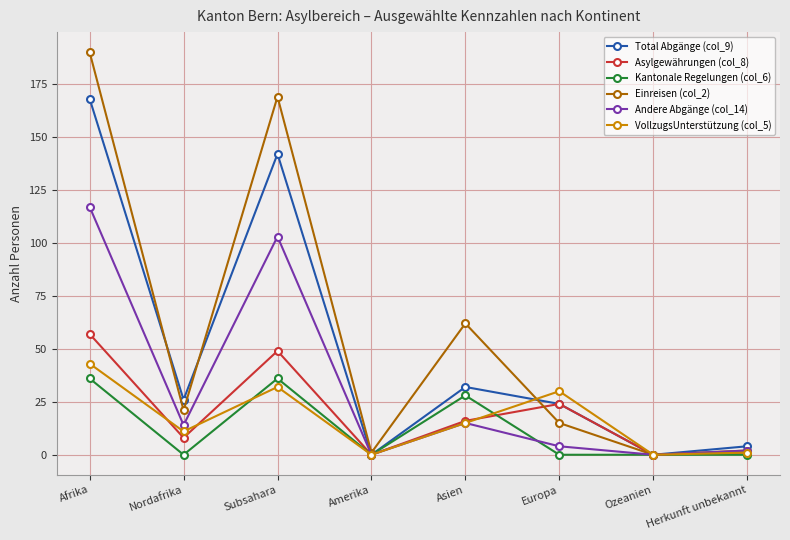

The Total Abgänge (col_9) series shows 24 at Europa. True or false?

True